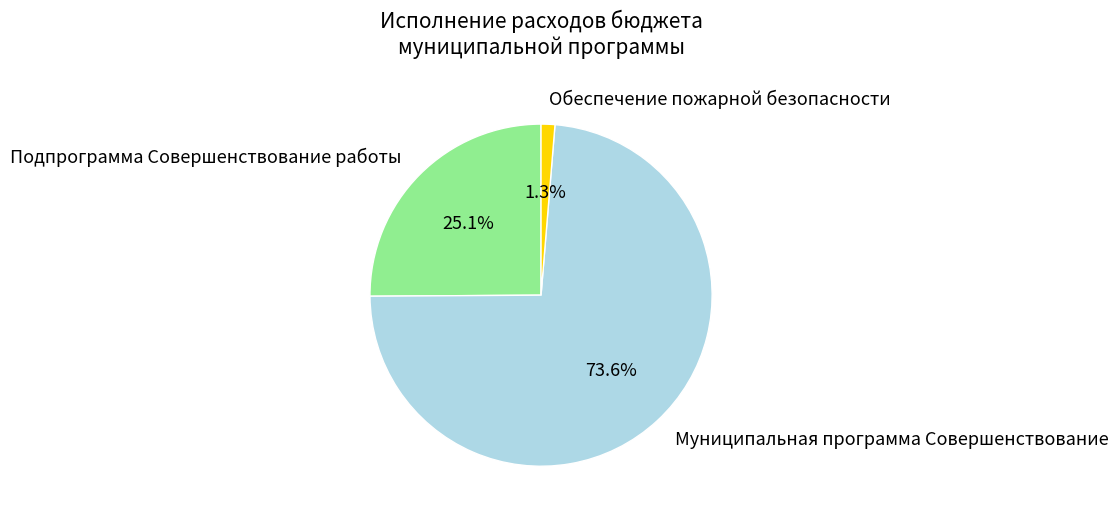

How many slices are in this pie chart?

3